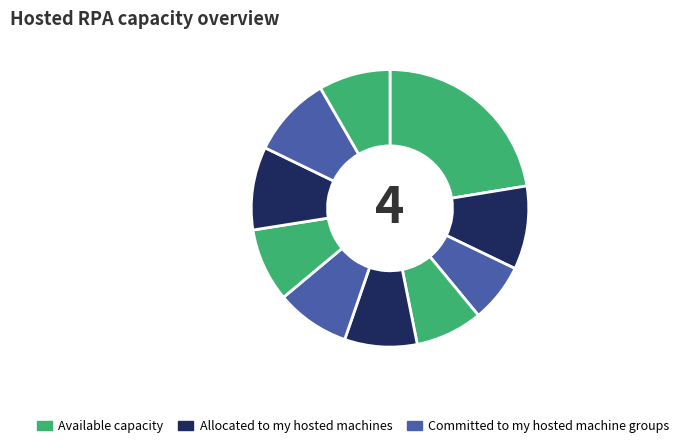

How many segments does this pie chart have?

10